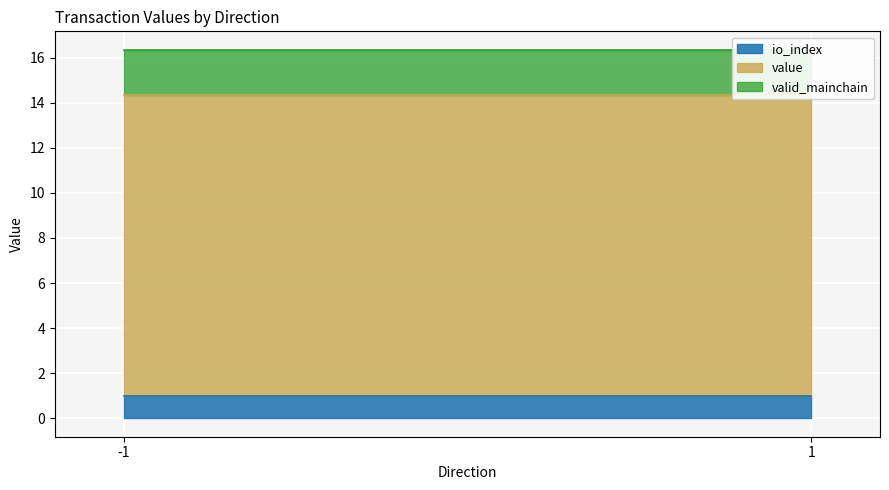

How many lines are shown in the chart?

3